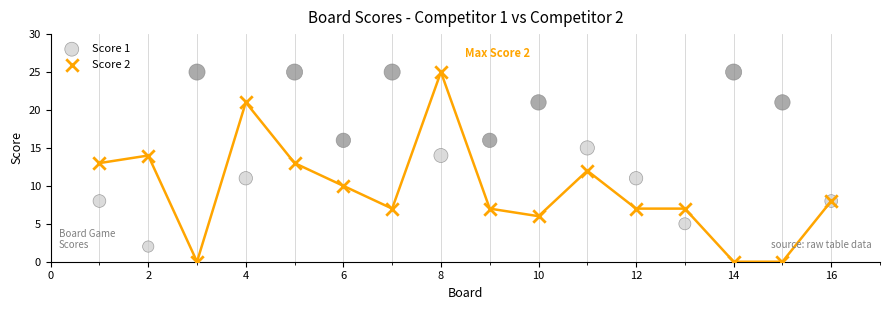

Which series reaches the minimum Y coordinate?

Score 2